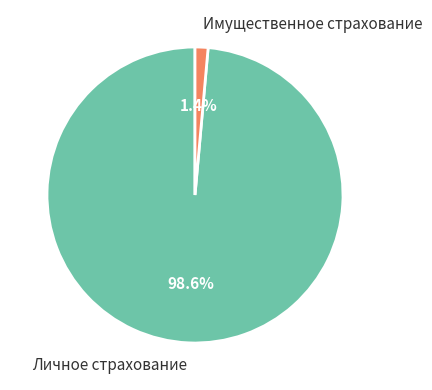

Is it true that Имущественное страхование is 8% of the pie?

False